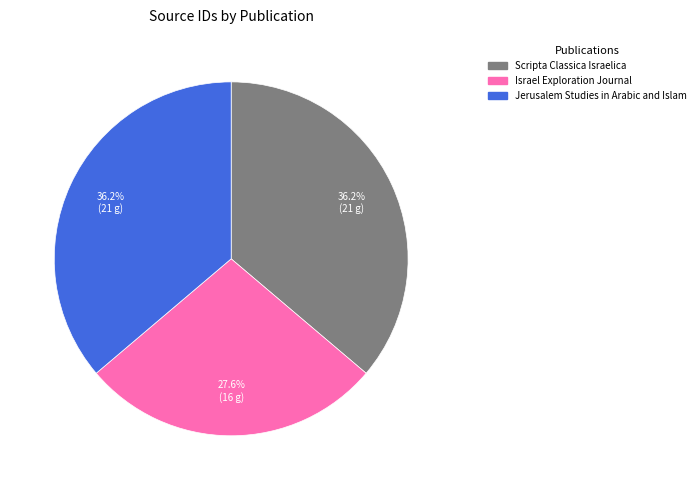

Do Jerusalem Studies in Arabic and Islam and Scripta Classica Israelica together represent more than half of the pie?

Yes